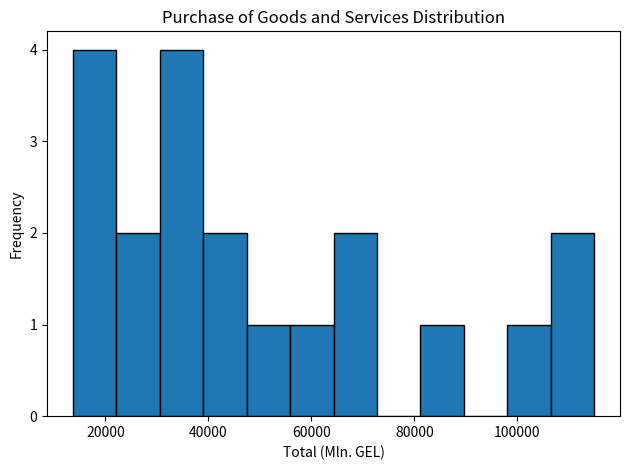

What is the height of the bar covering 14000 to 22000 on the x-axis? Neither the bar edges nor the heights are printed on the chart, so give them approximately, as read against the axes.

4